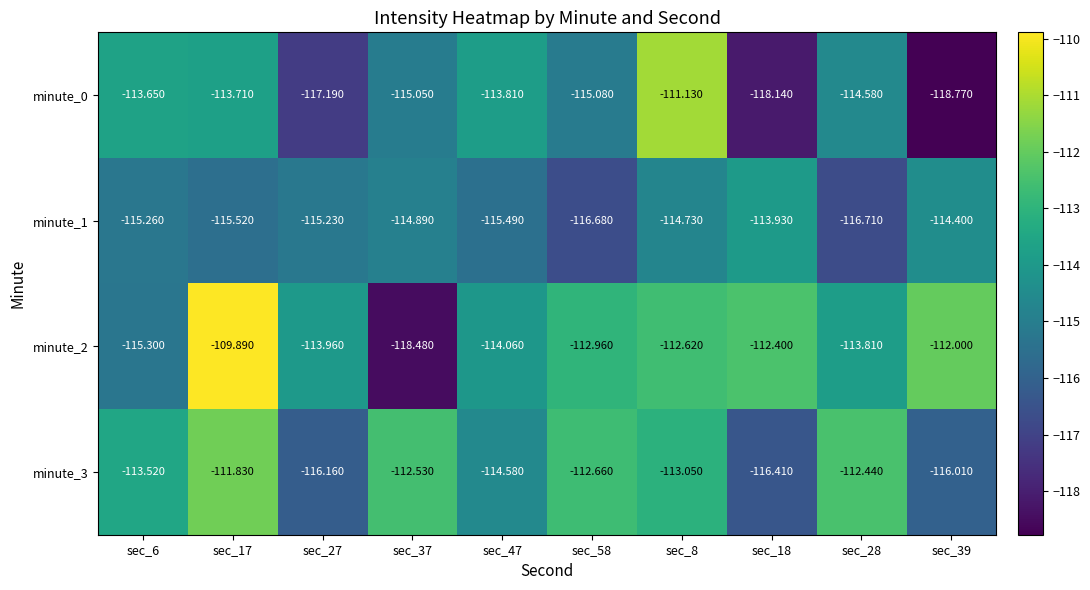

Count the number of categories in the chart.

10